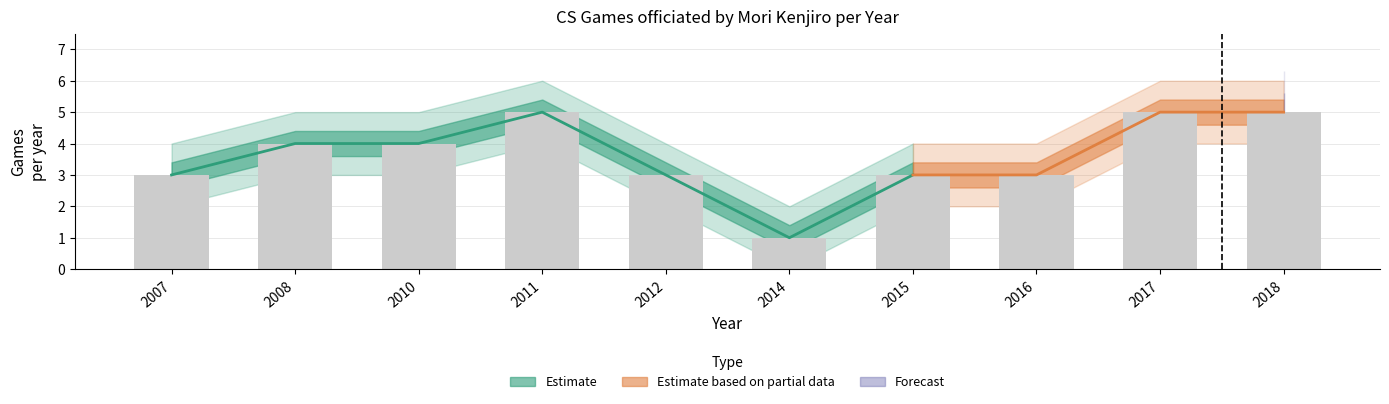

Where does the Estimate_mid series first go above 4?

2011